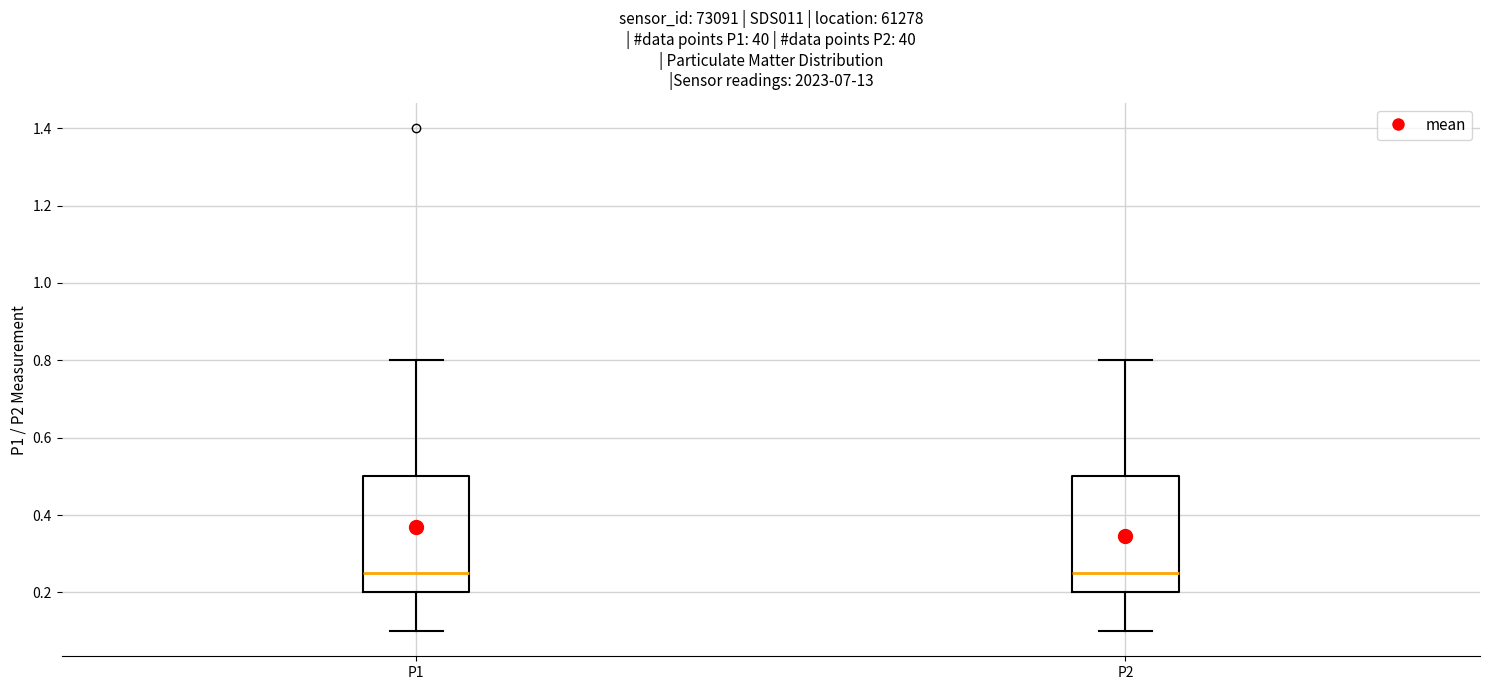

Reading left to right, transcribe this box plot: for each box, give where its median line is, the range the box spans, and where its two whiskers end, as read against the y-axis. The values are not printed on the chart, so give them approximately, as read against the axis.

P1: median 0.26, box 0.20 to 0.50, whiskers 0.10 to 0.80
P2: median 0.26, box 0.20 to 0.50, whiskers 0.10 to 0.80